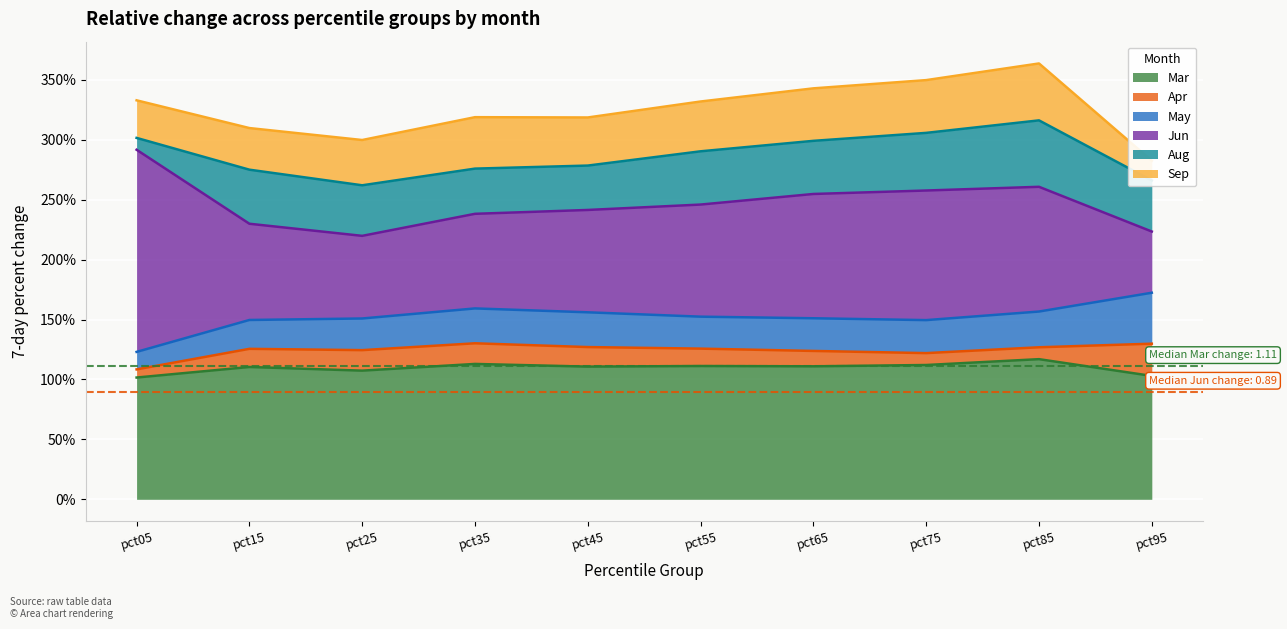

True or false: Jun and Mar cross at least once.

True